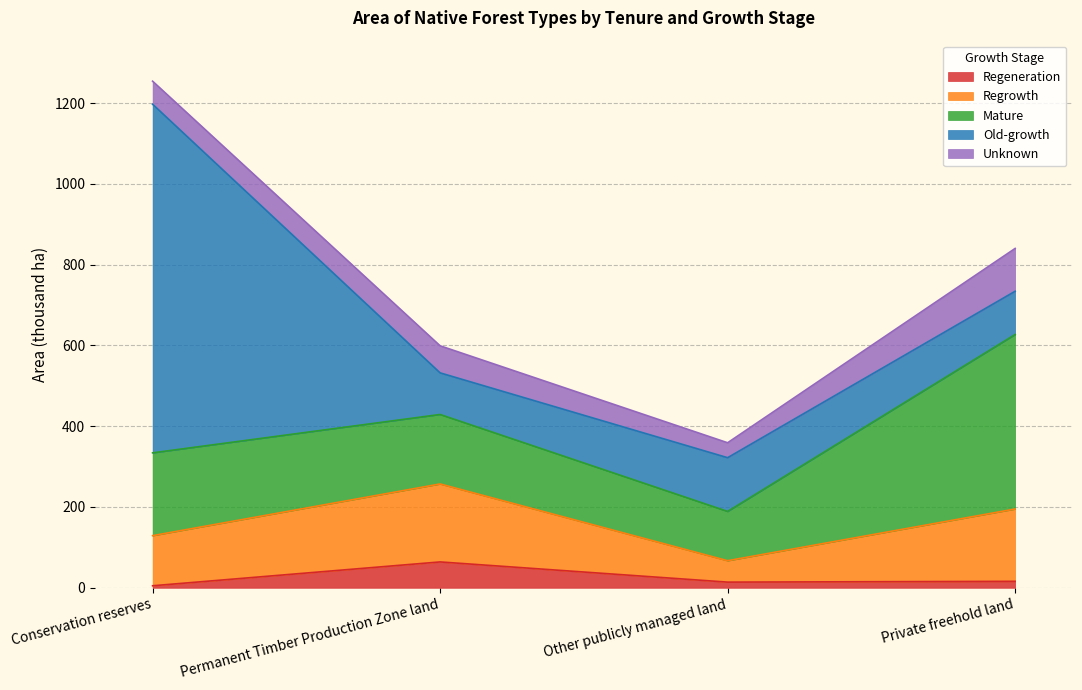

At Other publicly managed land, list the series in order from smallest to largest.

Regeneration, Unknown, Regrowth, Mature, Old-growth